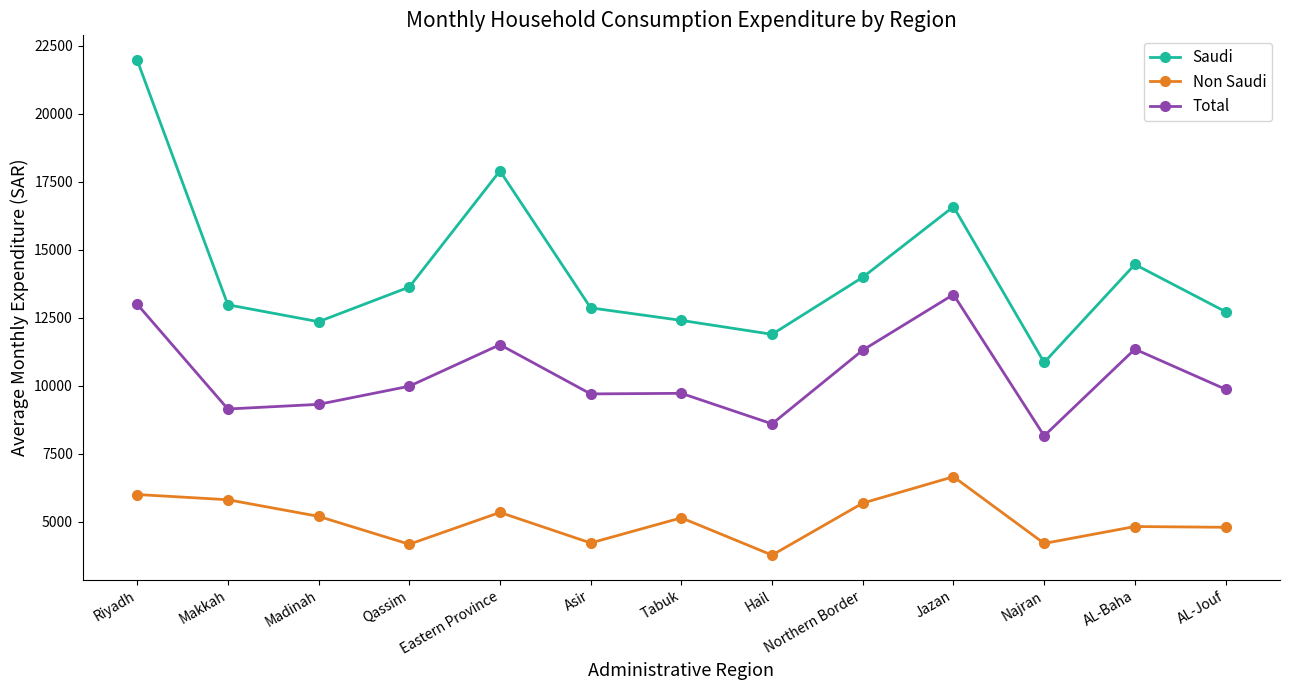

The value of Saudi at Northern Border is 3523. True or false?

False